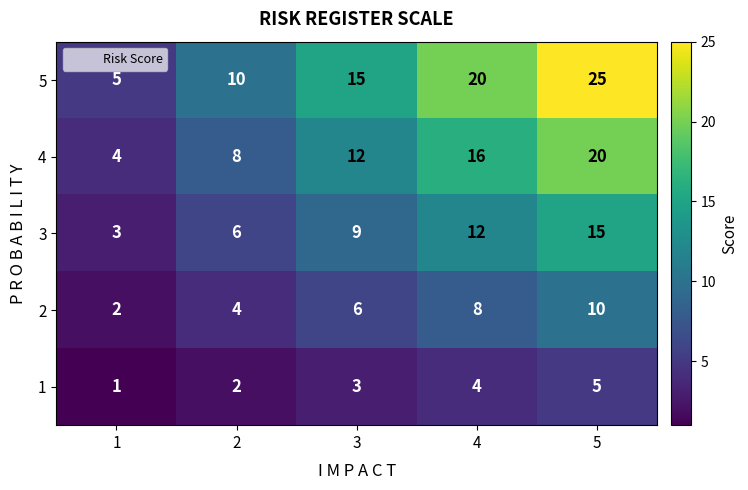

What is the difference between the 4 values at 4 and 1?

12